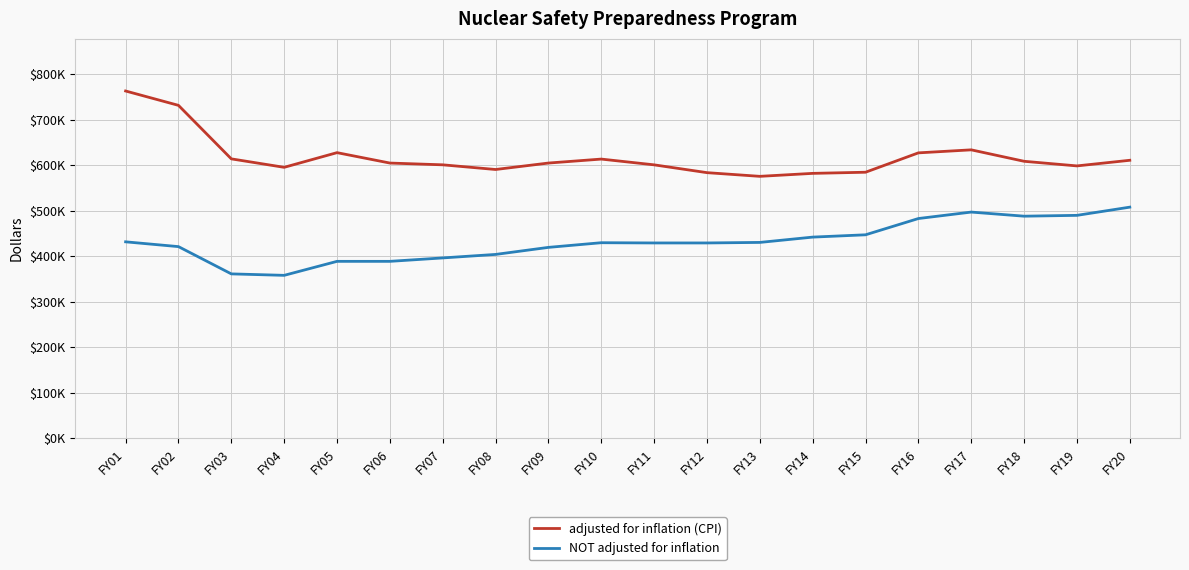

What is the maximum value for adjusted for inflation (CPI)?

763018